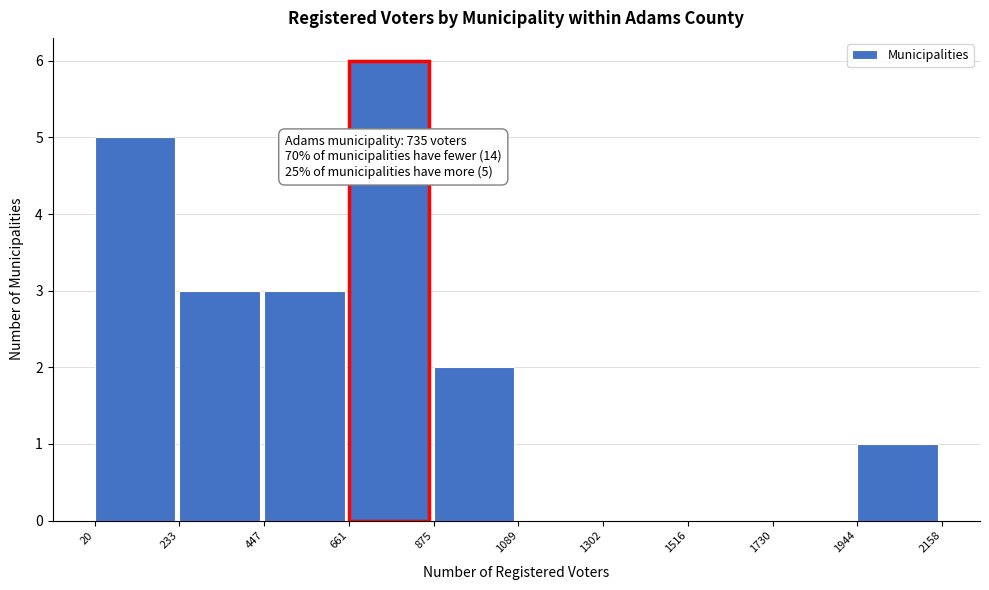

Over which range of the x-axis is the bar tallest?

661 to 875